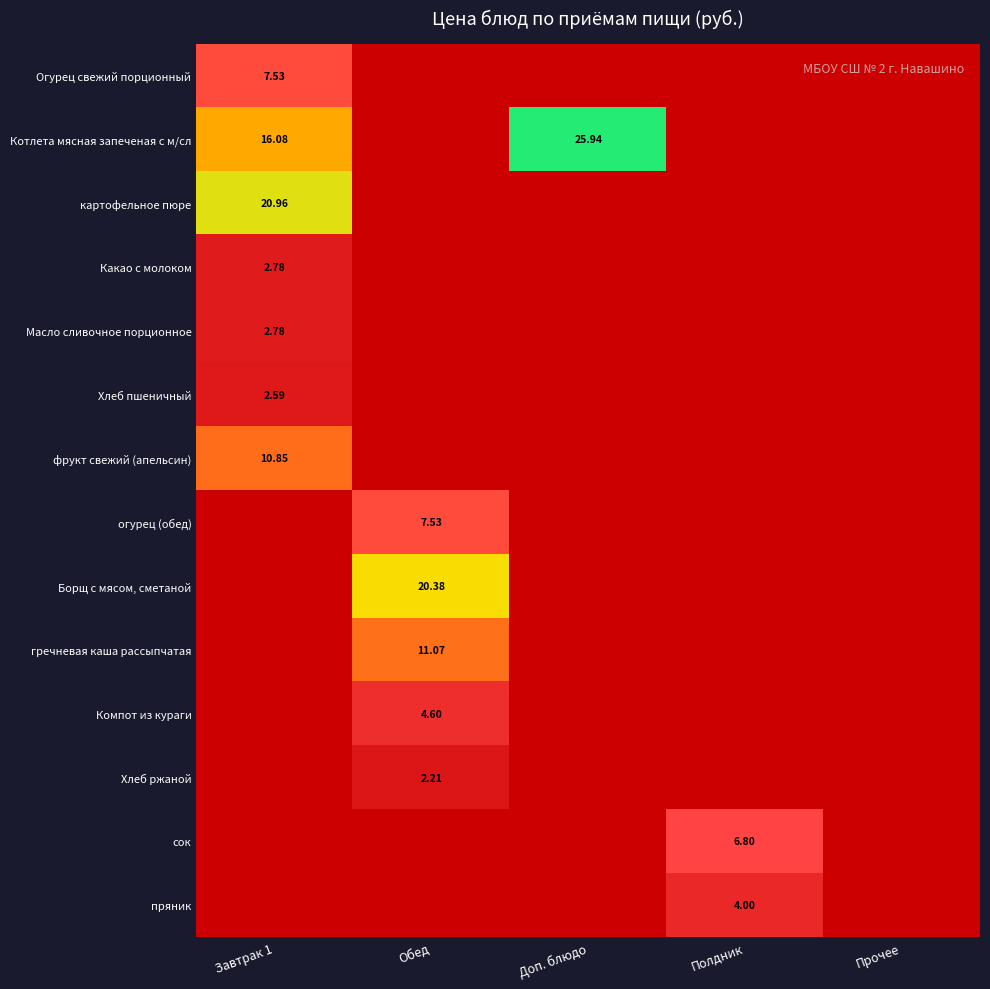

At how many categories does at least one series exceed 14?

3